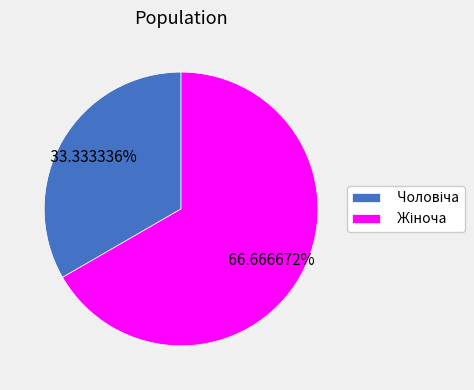

Does any single category account for the majority?

Yes